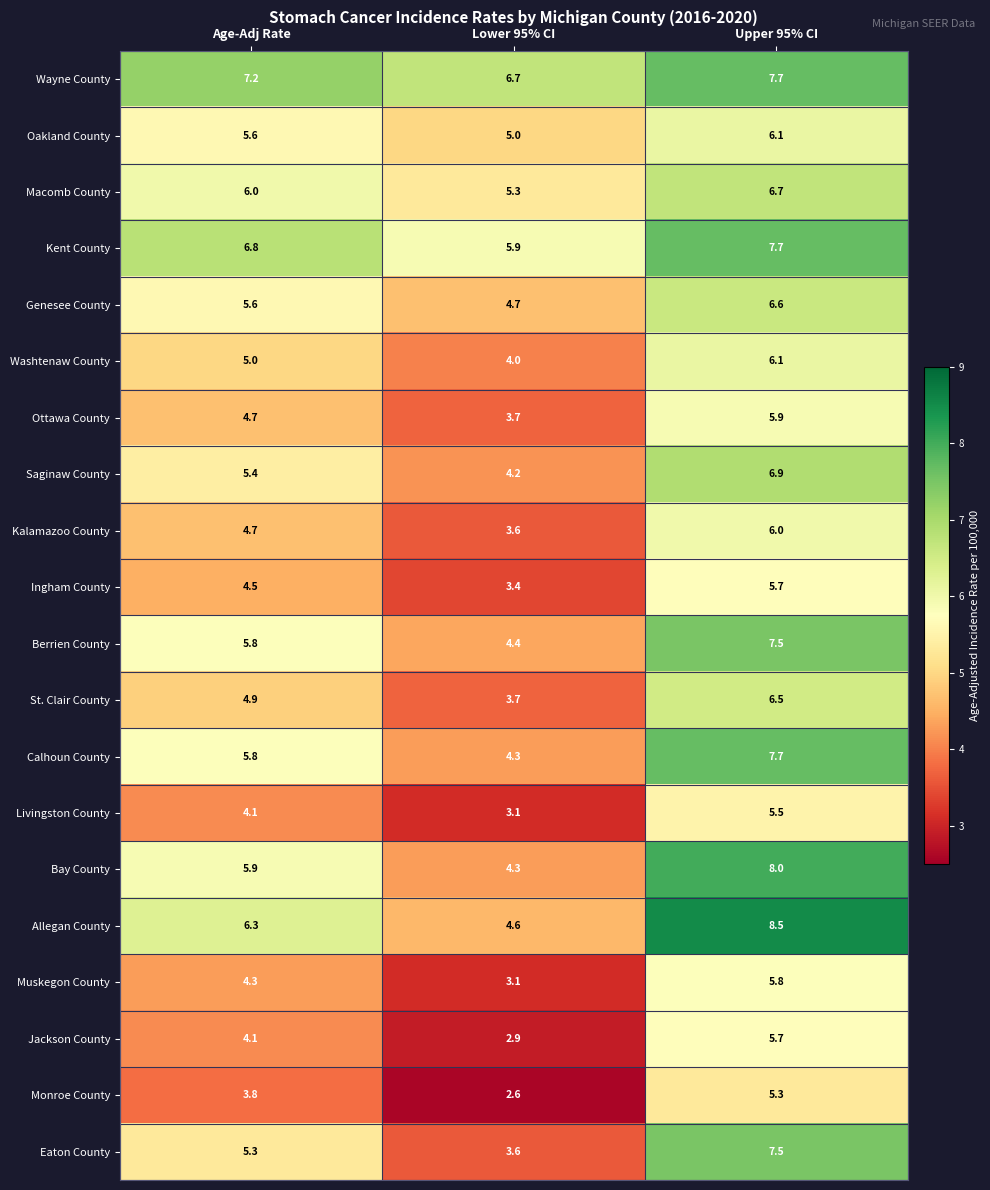

What is the difference between the maximum and minimum values in the Washtenaw County series?

2.1